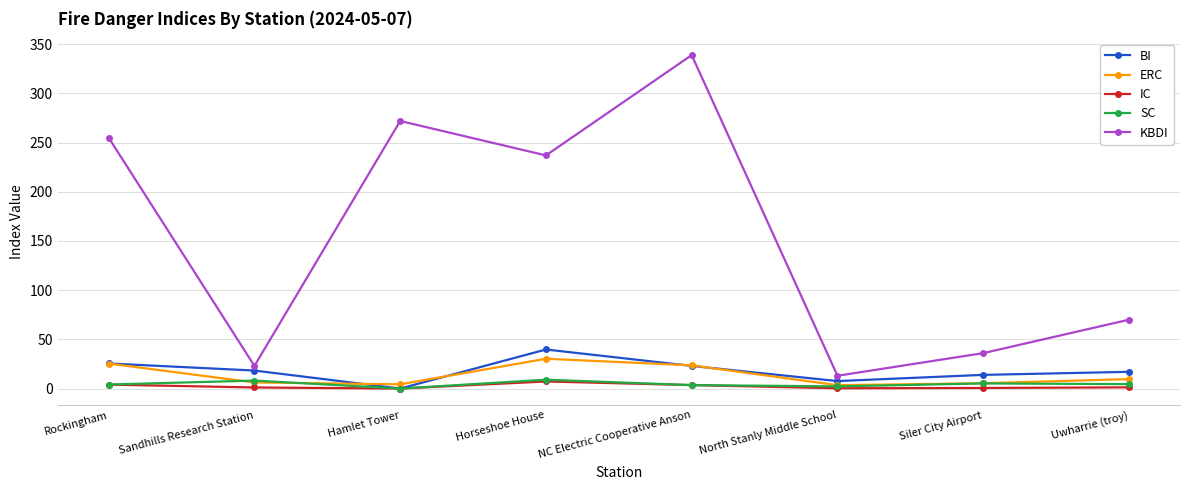

At which label does ERC first exceed 9?

Rockingham